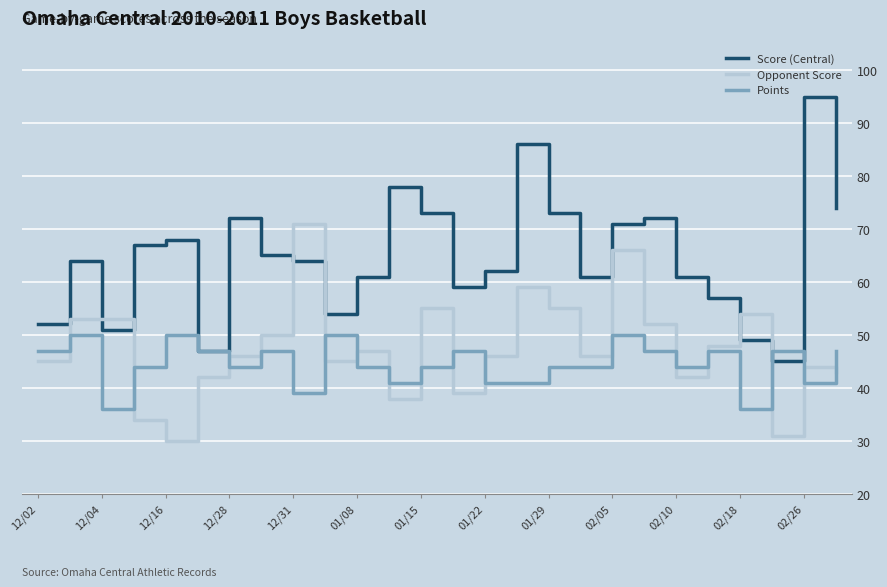

Which series has the largest total across all categories?

Score (Central)